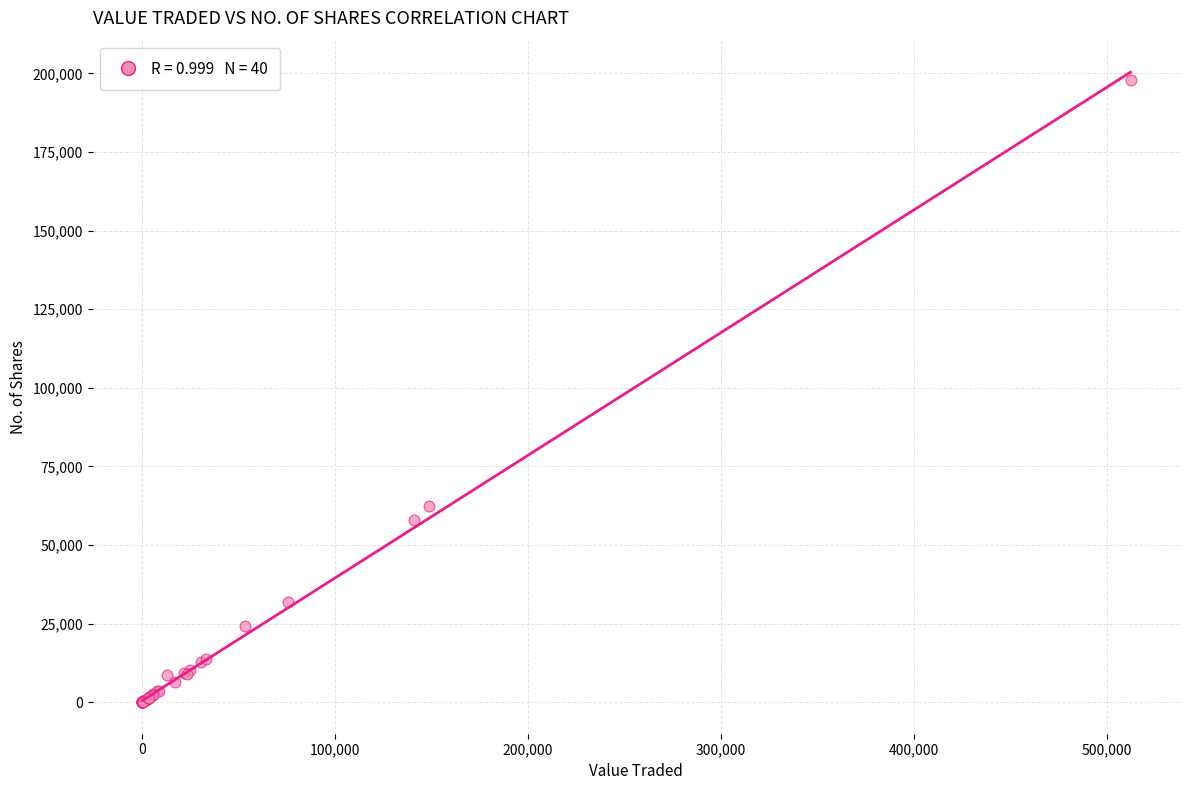

What Y value in the scatter plot is closest to 98997?

62391